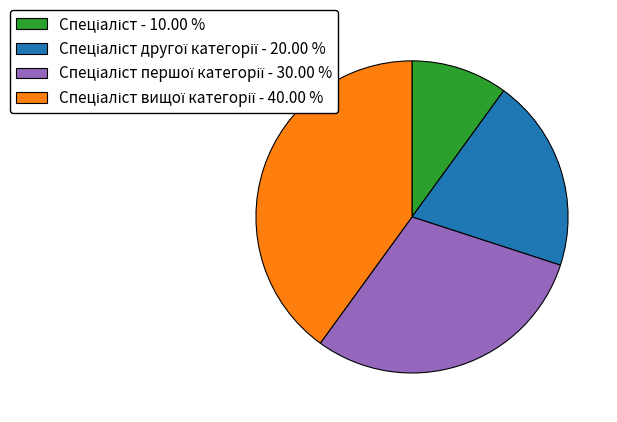

Is there any slice that represents more than half of the pie?

No